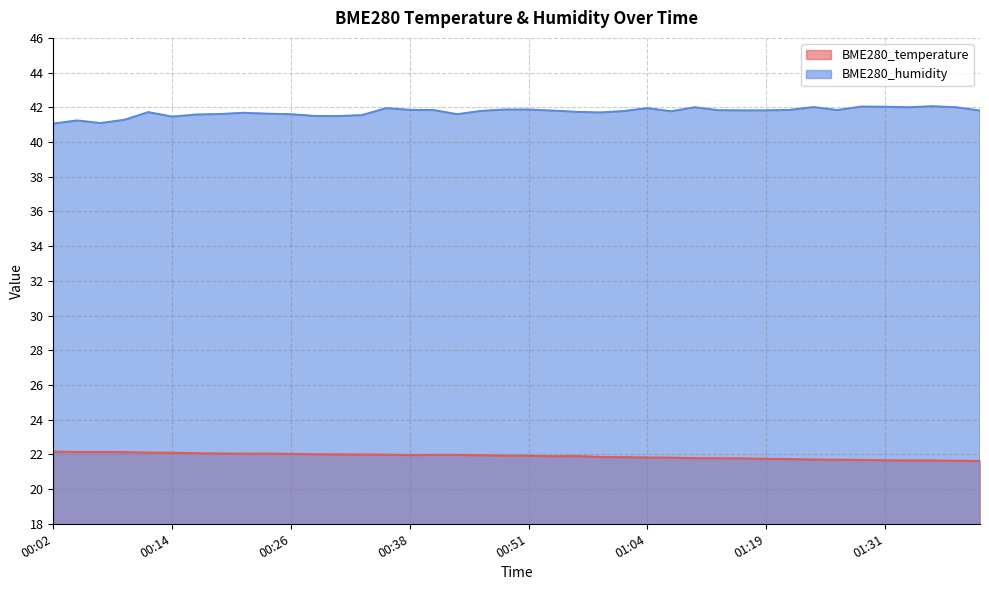

What value does the BME280_temperature series have at 00:38?

22.0